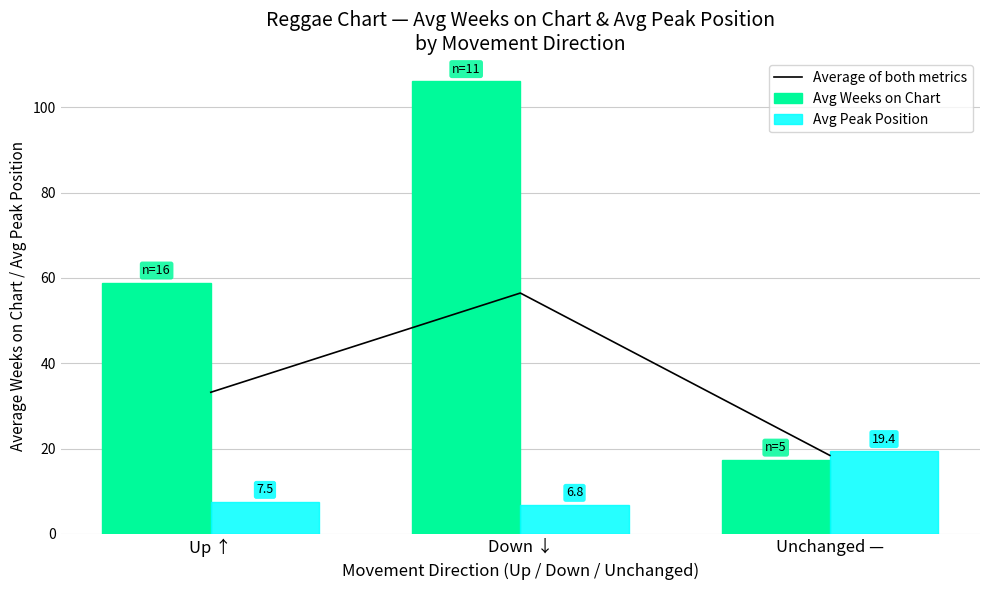

What are all the series names shown in the legend?

Average of both metrics, Avg Weeks on Chart, Avg Peak Position